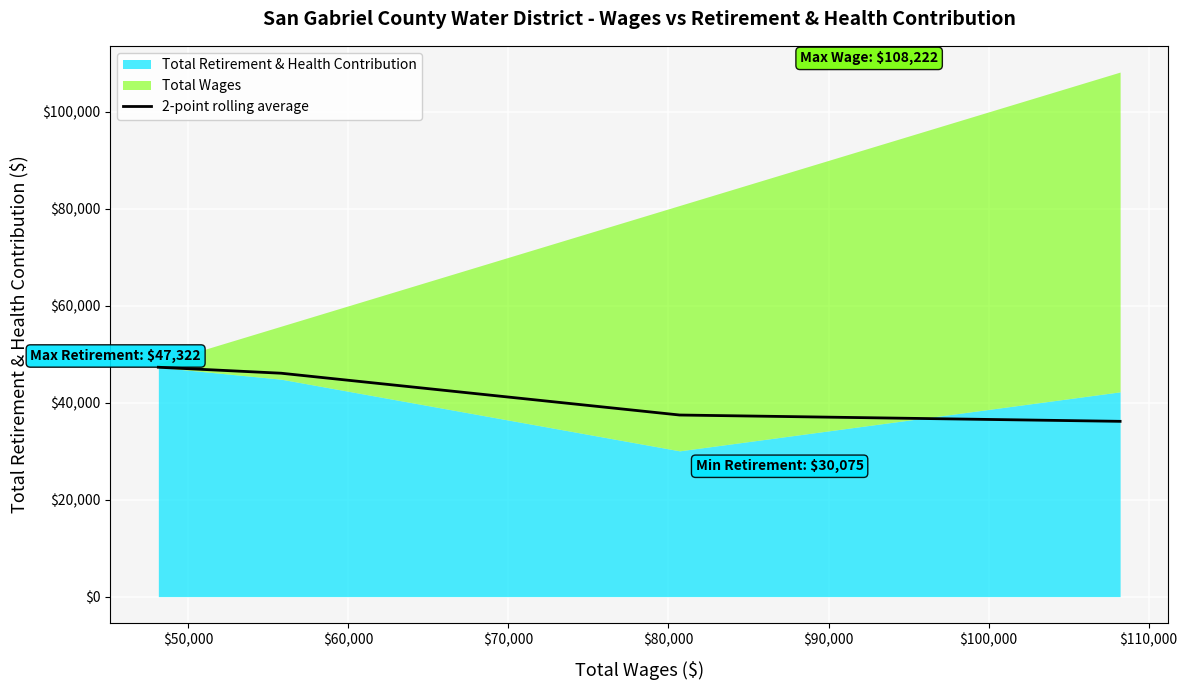

How many values exceed 46089?

1